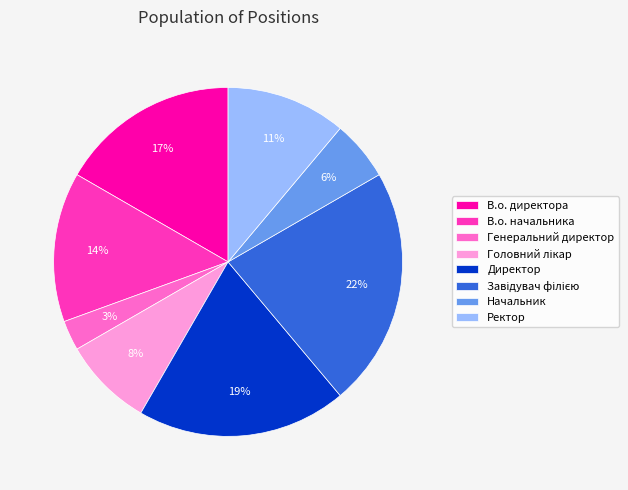

Which slice is the smallest?

Генеральний директор